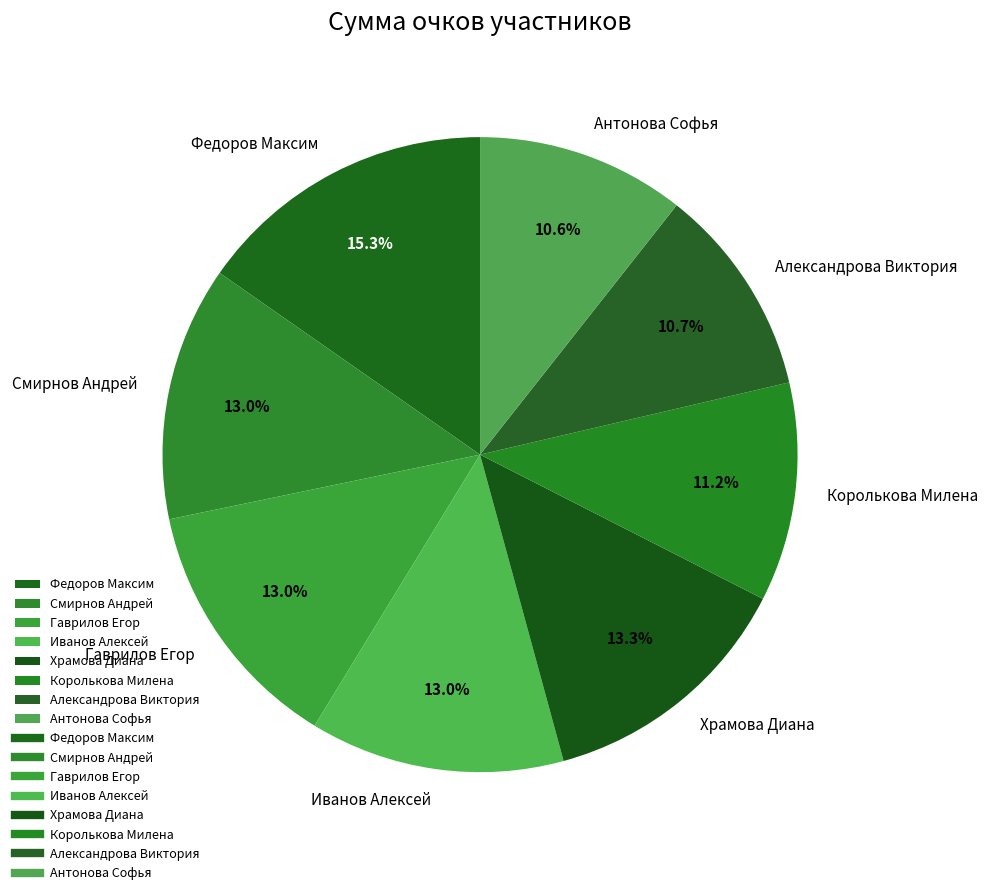

To the nearest percent, what portion does Антонова Софья represent?

11%